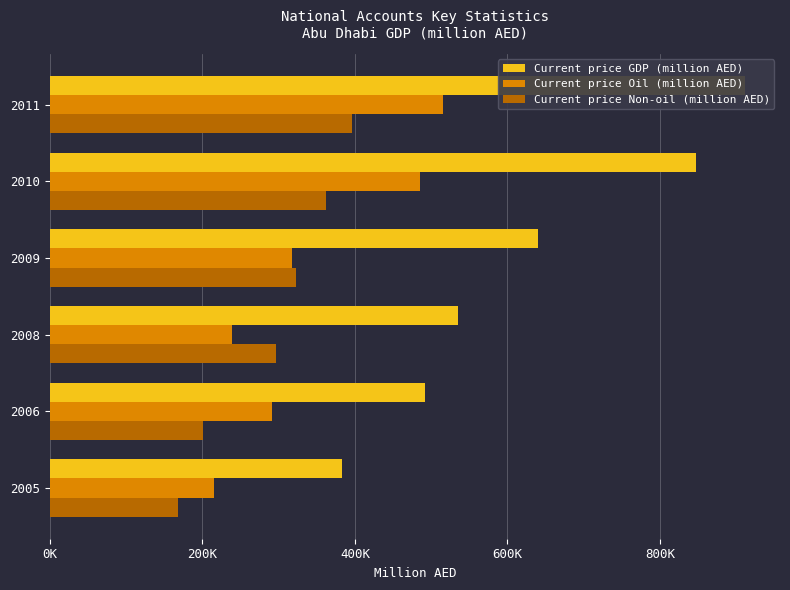

Reading left to right, extract all data points from this chart.

Current price GDP (million AED): 383429.8	492249.2	535310.8	639952.2	846683.5	911591.2
Current price Oil (million AED): 215454.7	291463.7	239006.0	317237.0	484737.0	514847.4
Current price Non-oil (million AED): 167975.1	200785.5	296304.8	322715.2	361946.5	396743.8